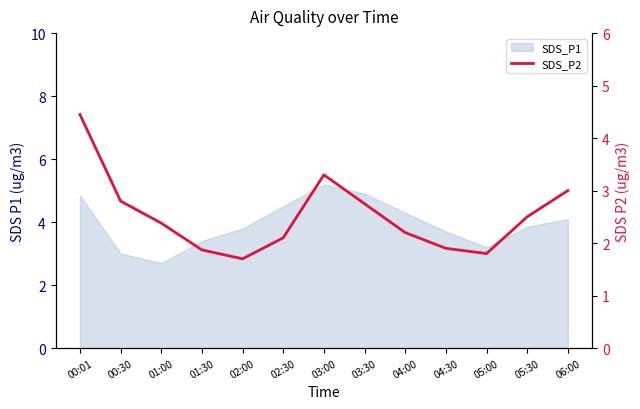

Does the chart have visible grid lines?

No